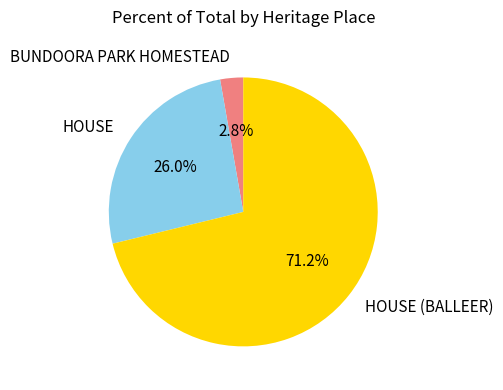

Is it true that BUNDOORA PARK HOMESTEAD is 3% of the pie?

True